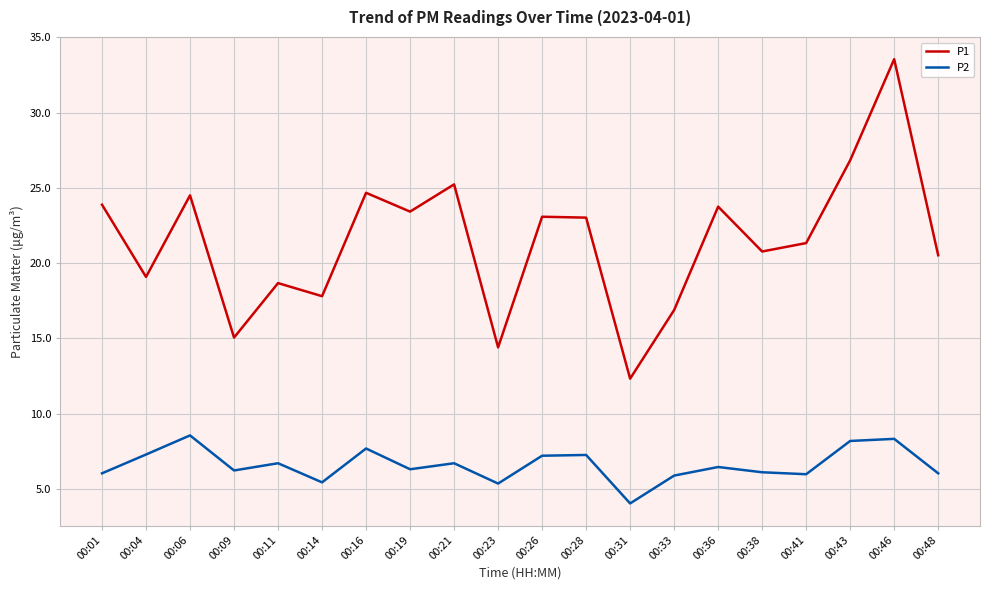

What is the spread (max minus min) of values at 00:46?

25.2